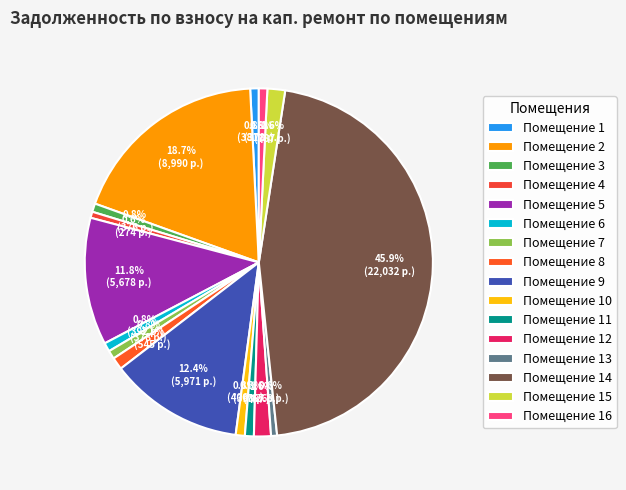

Rank the categories by value from lowest to highest.

13, 4, 3, 16, 7, 1, 6, 11, 10, 8, 12, 15, 5, 9, 2, 14